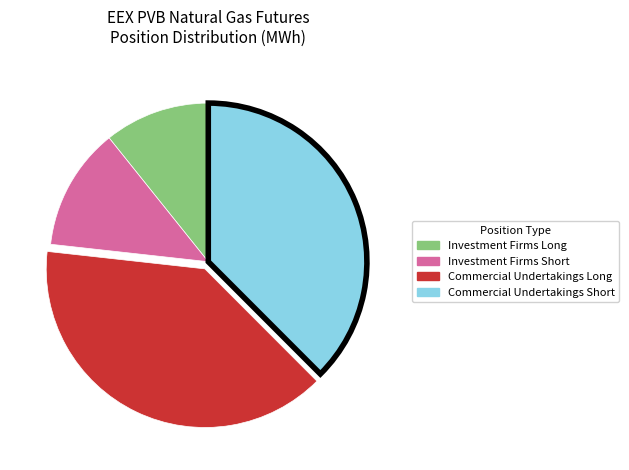

Count the number of slices in the pie.

4